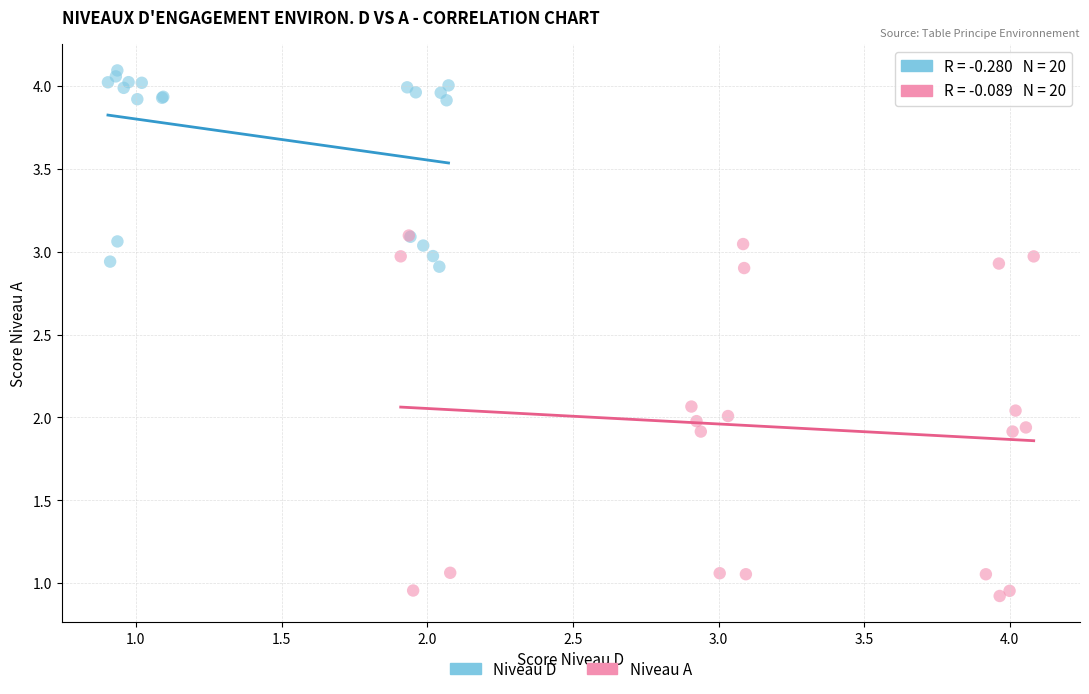

Which series contains the highest Y value?

Niveau D